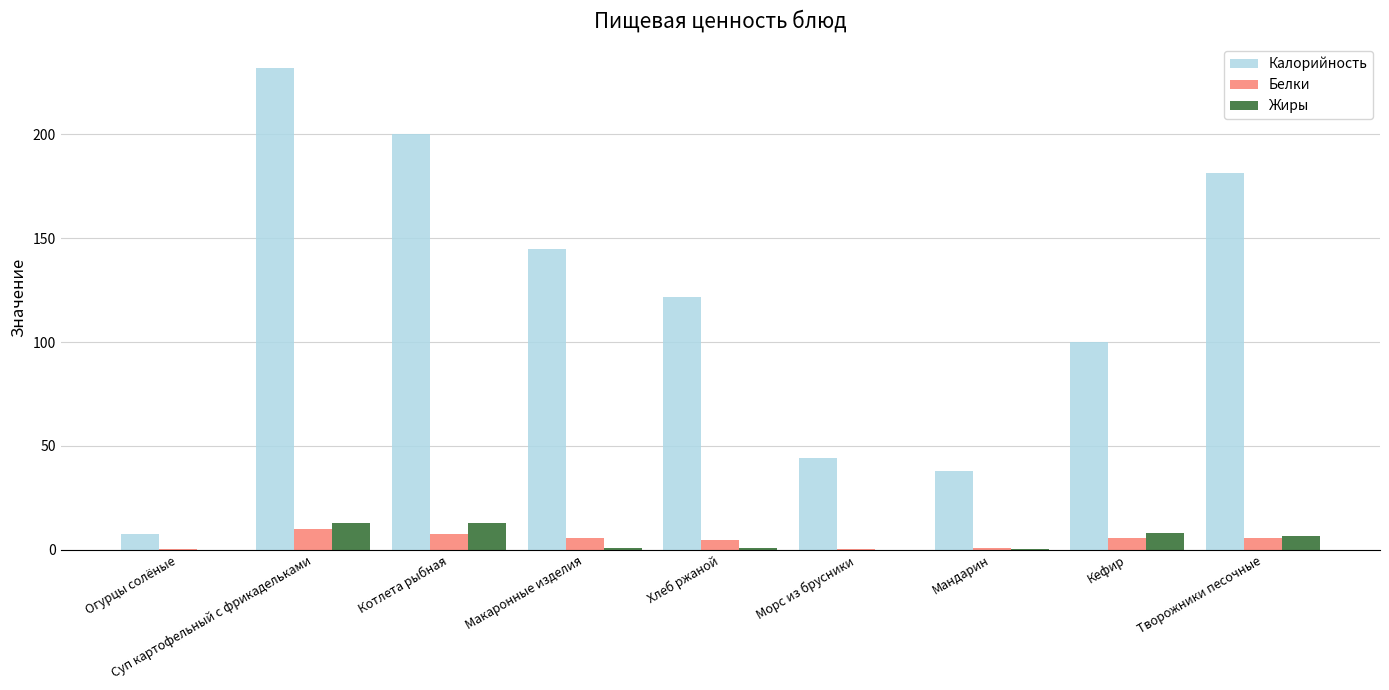

Is it true that Жиры equals 0.7 at Макаронные изделия?

True